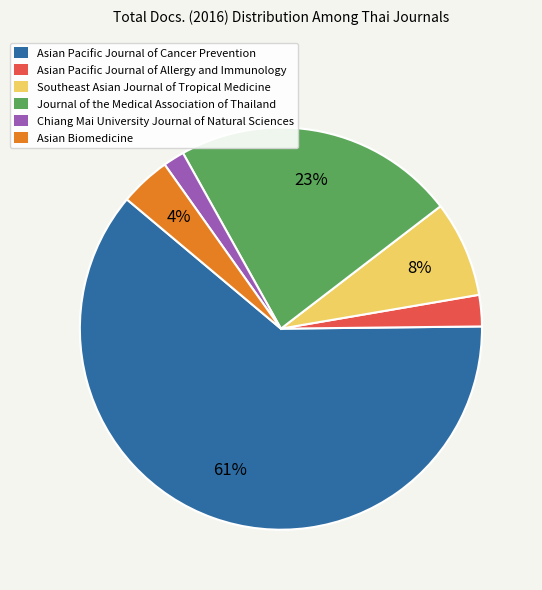

Is there any slice that represents more than half of the pie?

Yes